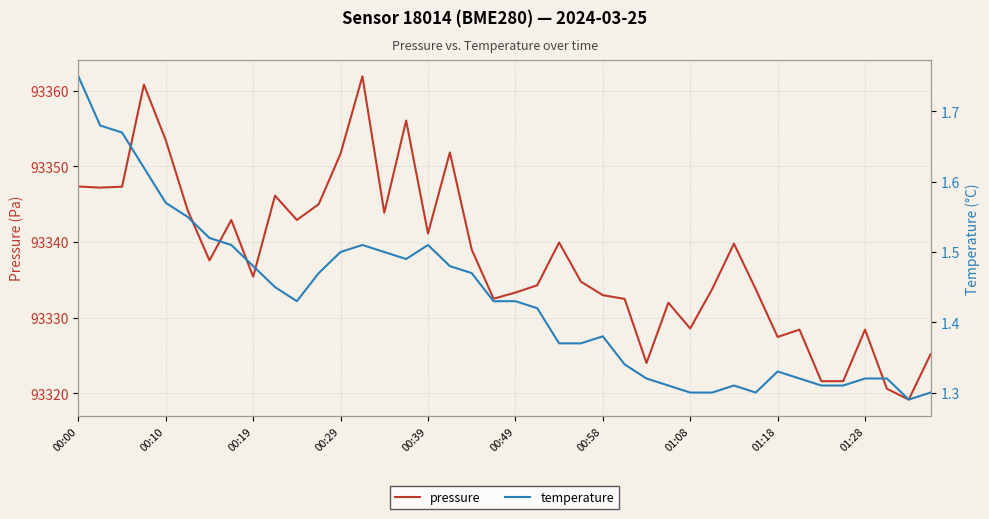

At which label does pressure first exceed 93337?

00:00